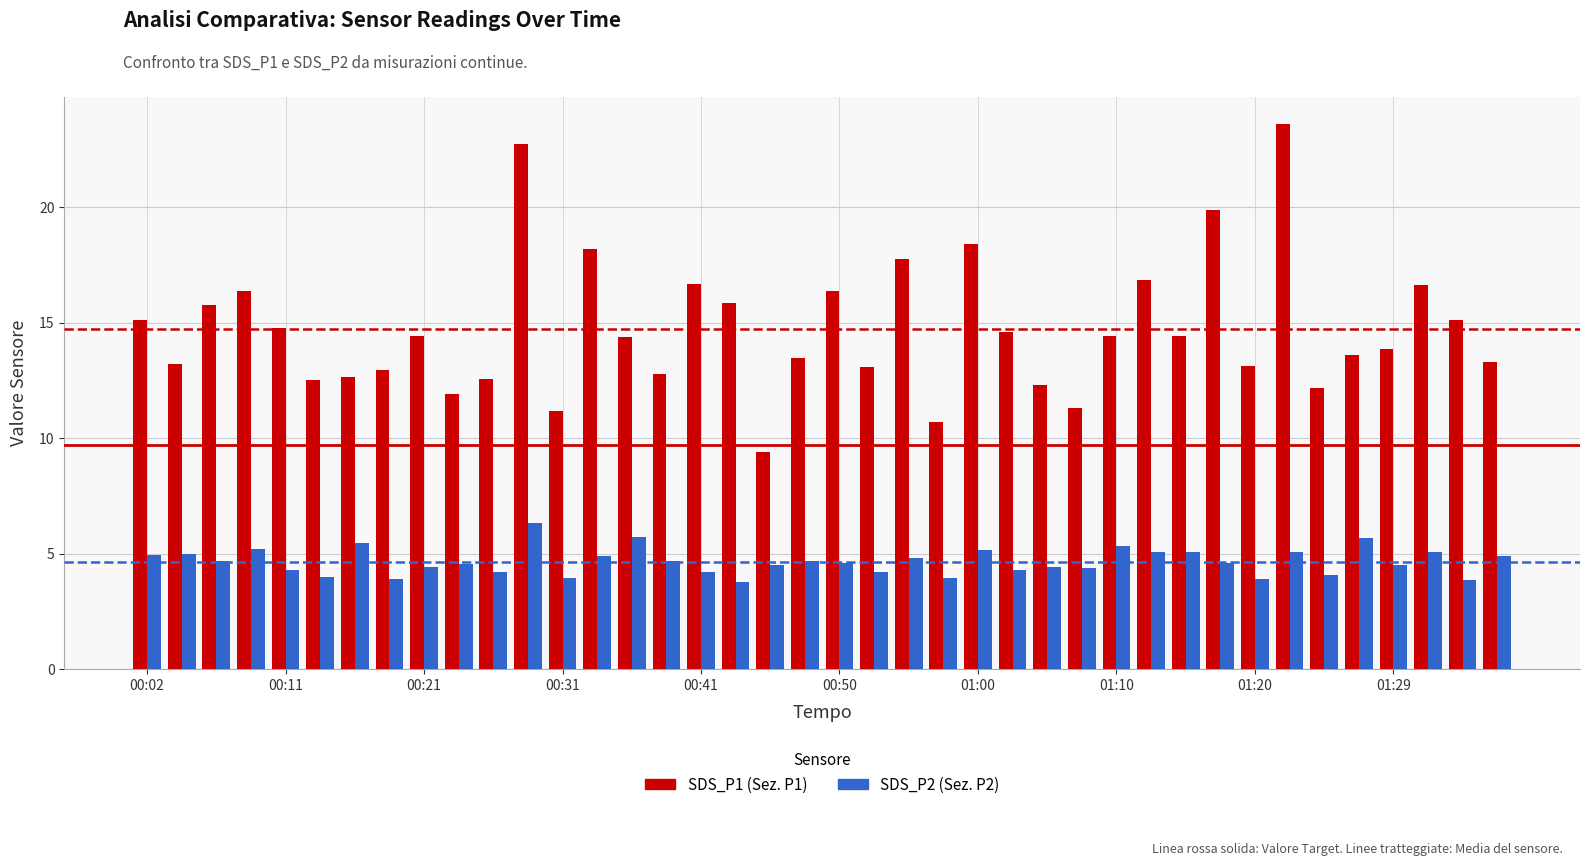

What is the smallest value displayed?

3.8